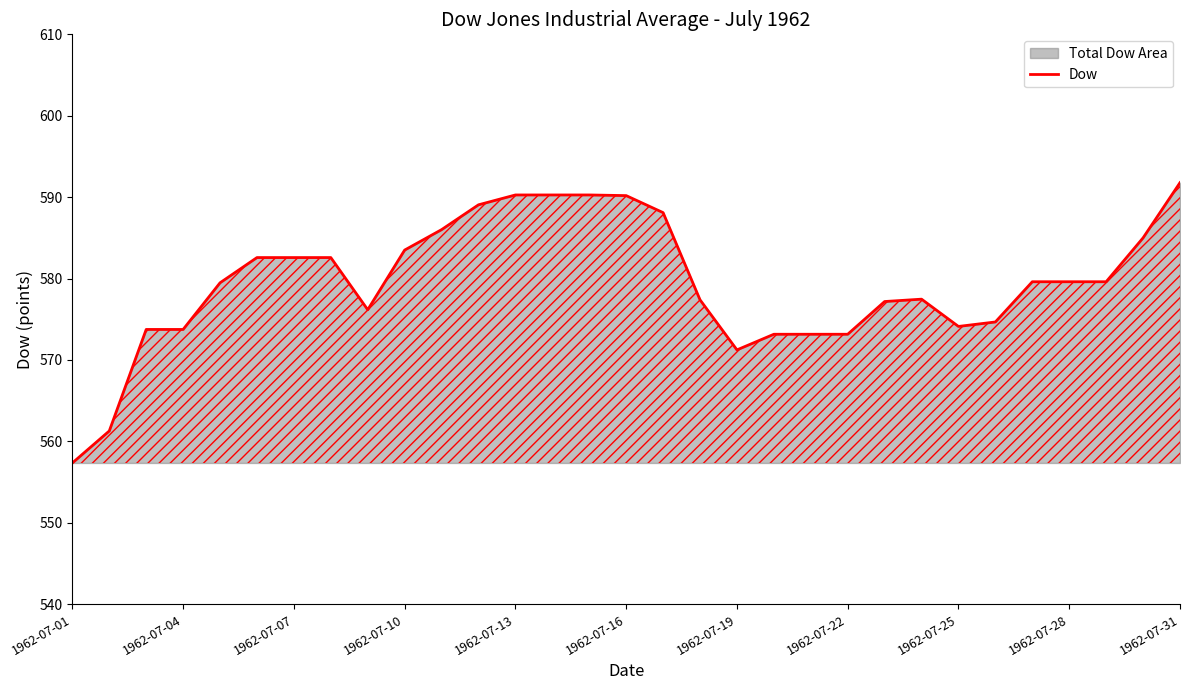

What is the difference between the values at 1962-07-28 and 1962-07-04?

5.9